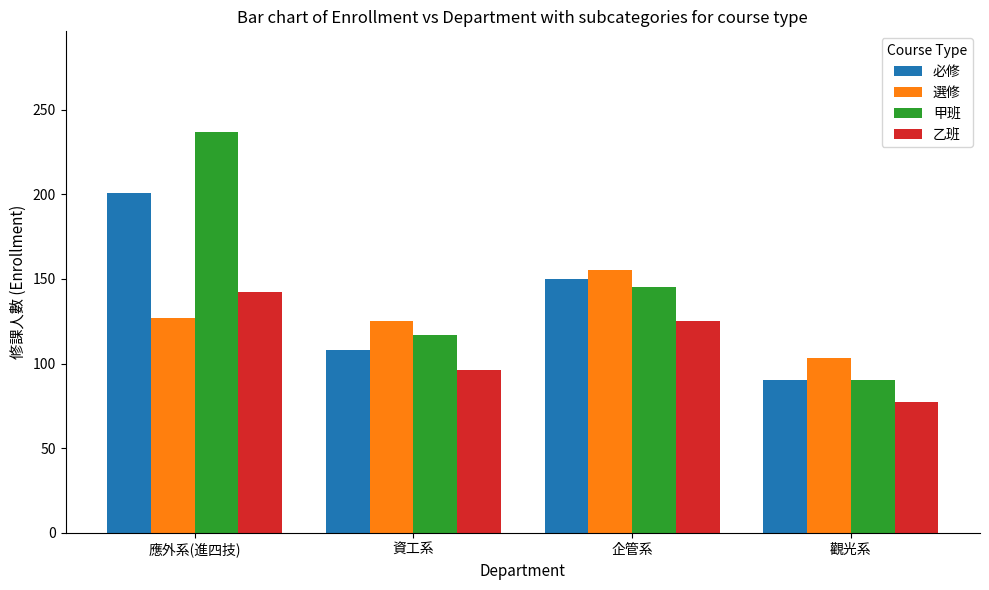

What is the value of the 必修 bar at the 4th from the left?

90